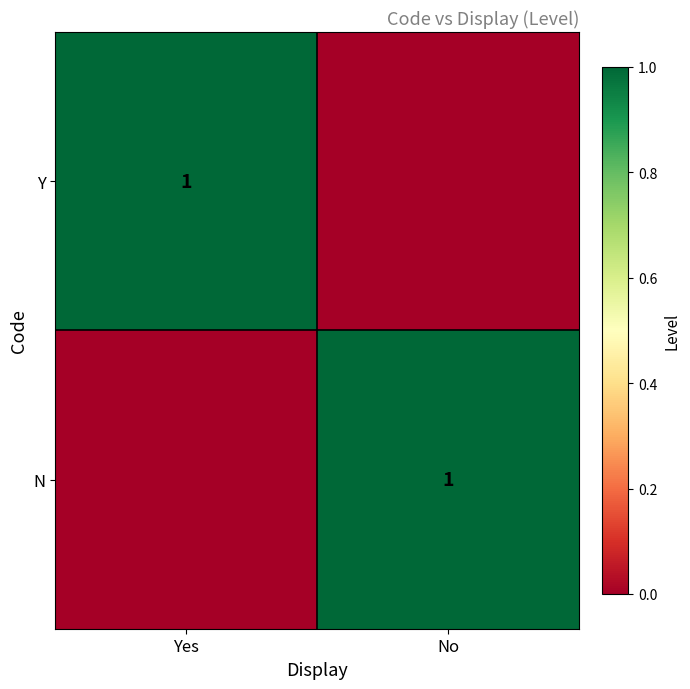

Which has a higher value, No or Yes?

Yes